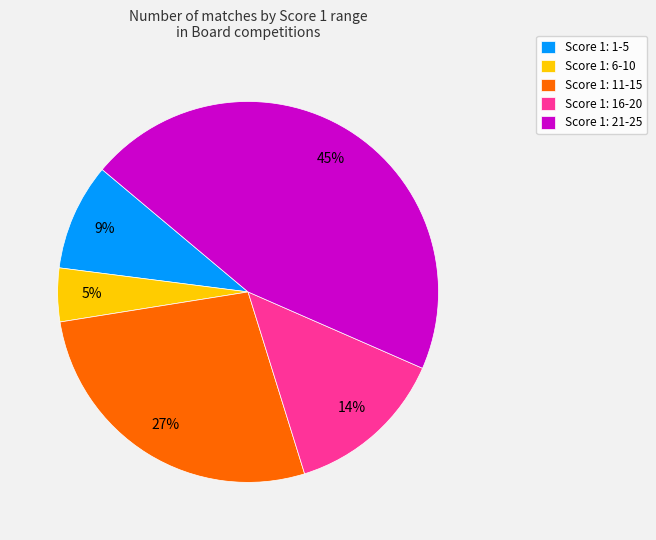

How many segments does this pie chart have?

5